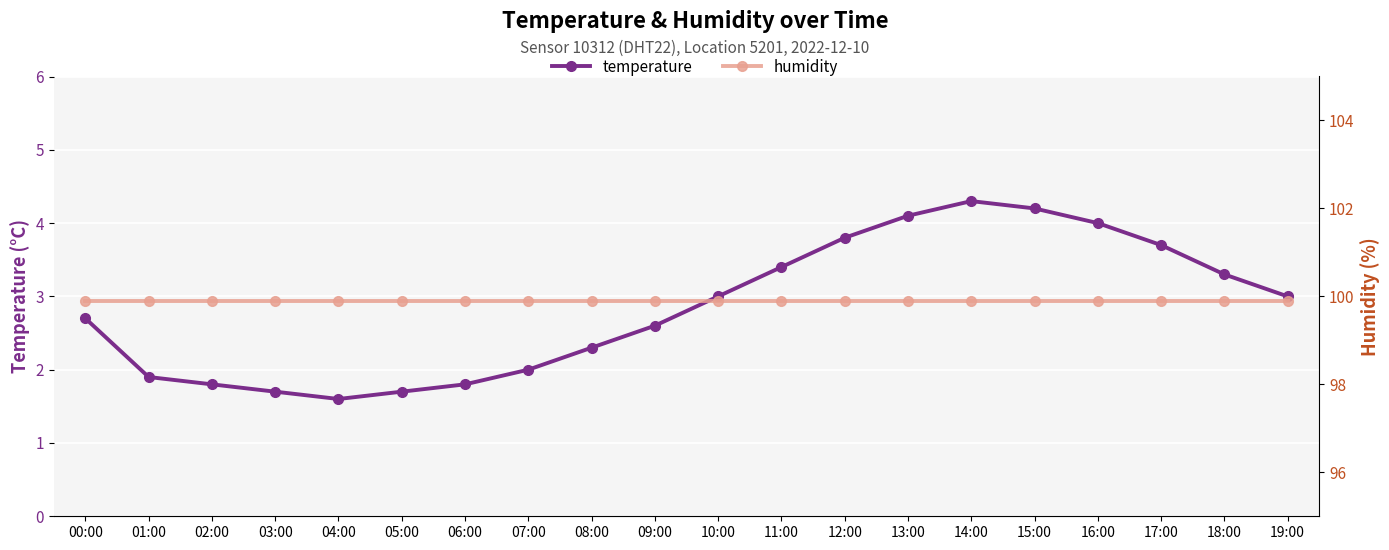

At which category does temperature reach its first local peak?

14:00